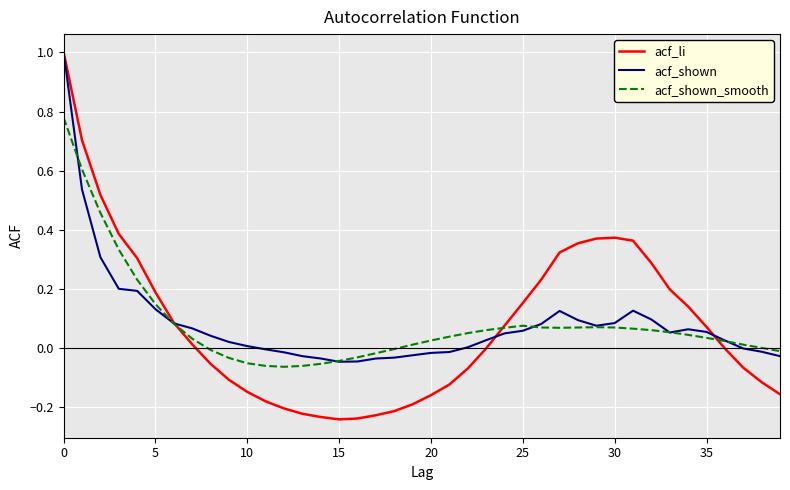

What is the maximum value for acf_shown?

1.0